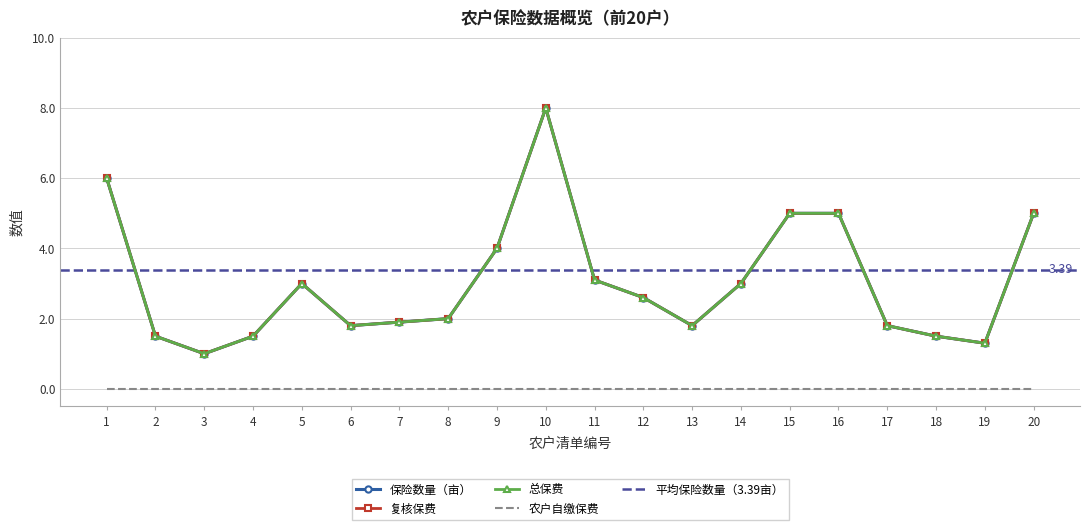

Rank the series at 7 from lowest to highest value.

保险数量（亩）, 复核保费, 总保费